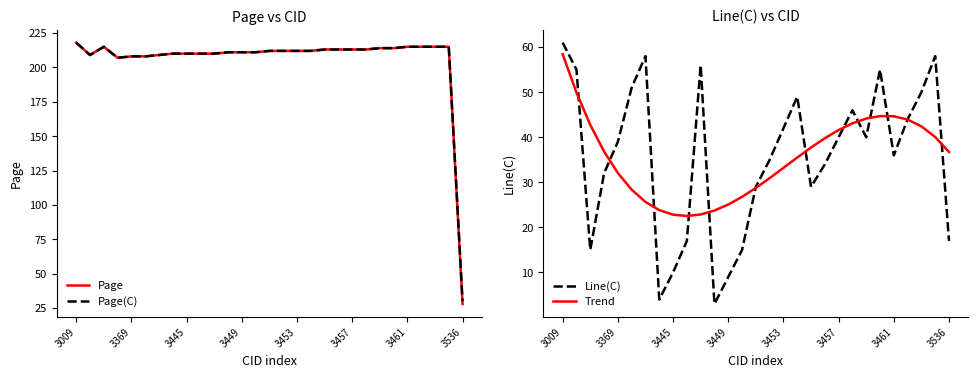

What is the lowest value of the Page series?

28